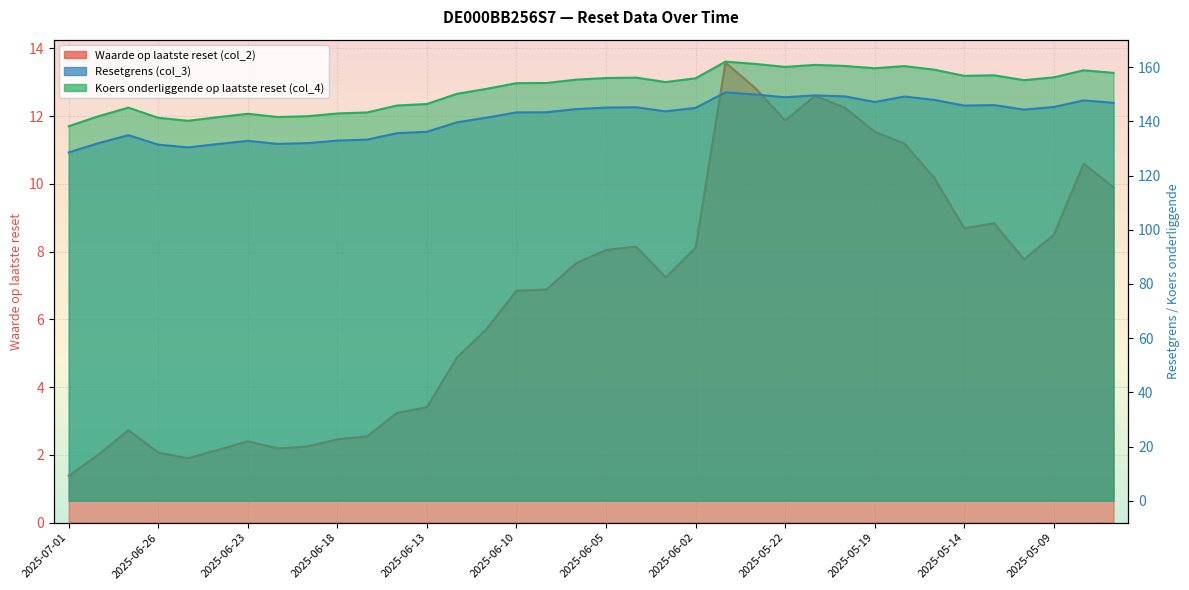

What is the sum of all Resetgrens (col_3) (line) values?

5084.7